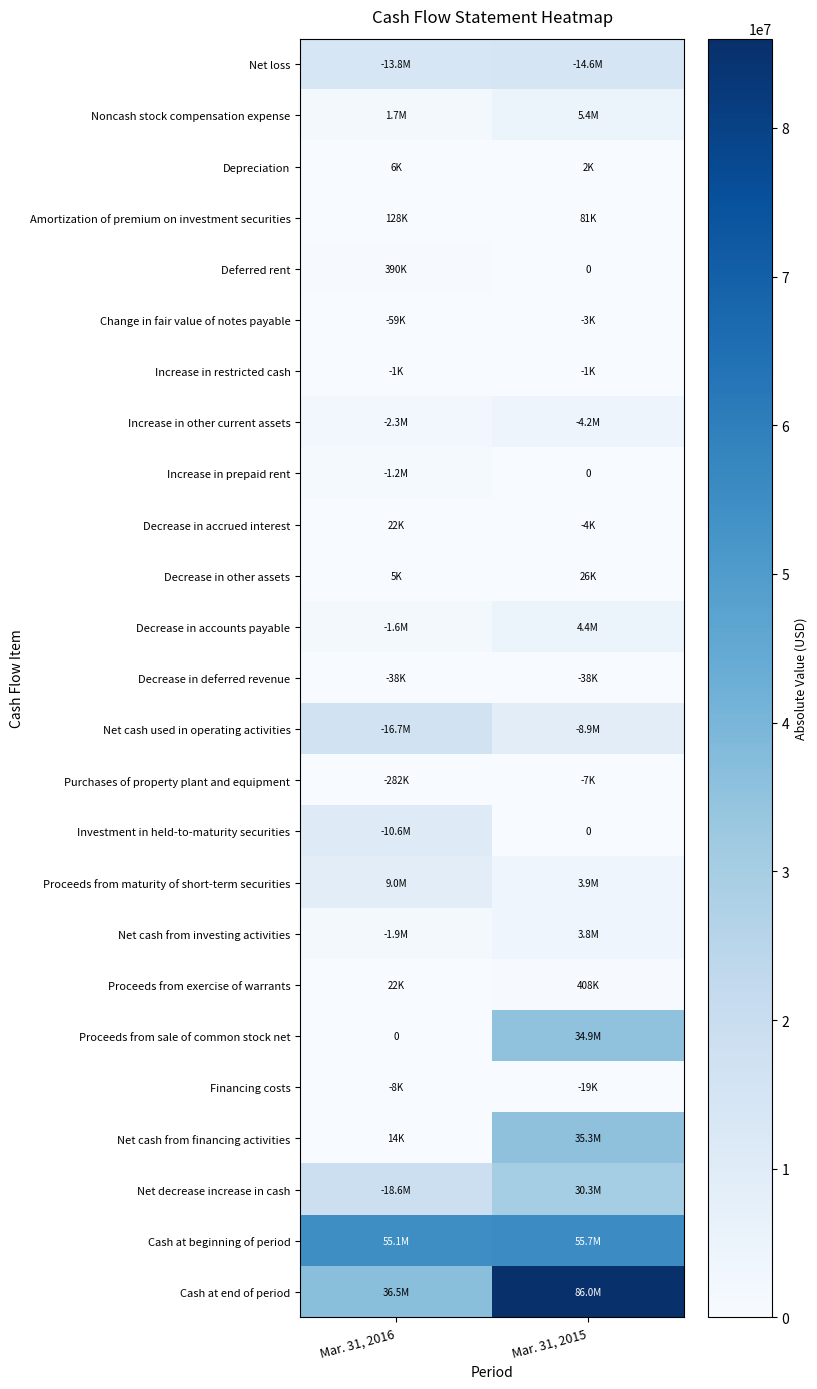

Which label corresponds to the smallest value in the chart?

Mar. 31, 2015